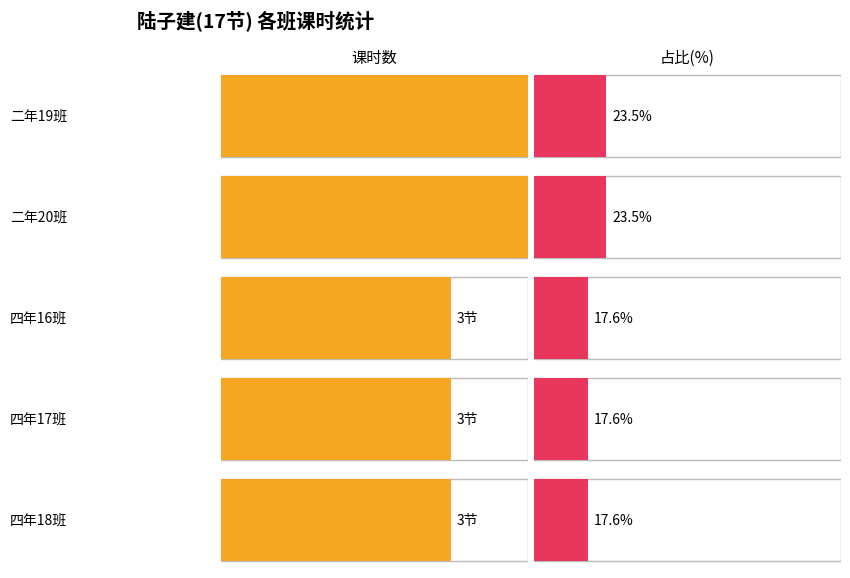

What is the highest value of the 四年18班 series?

3